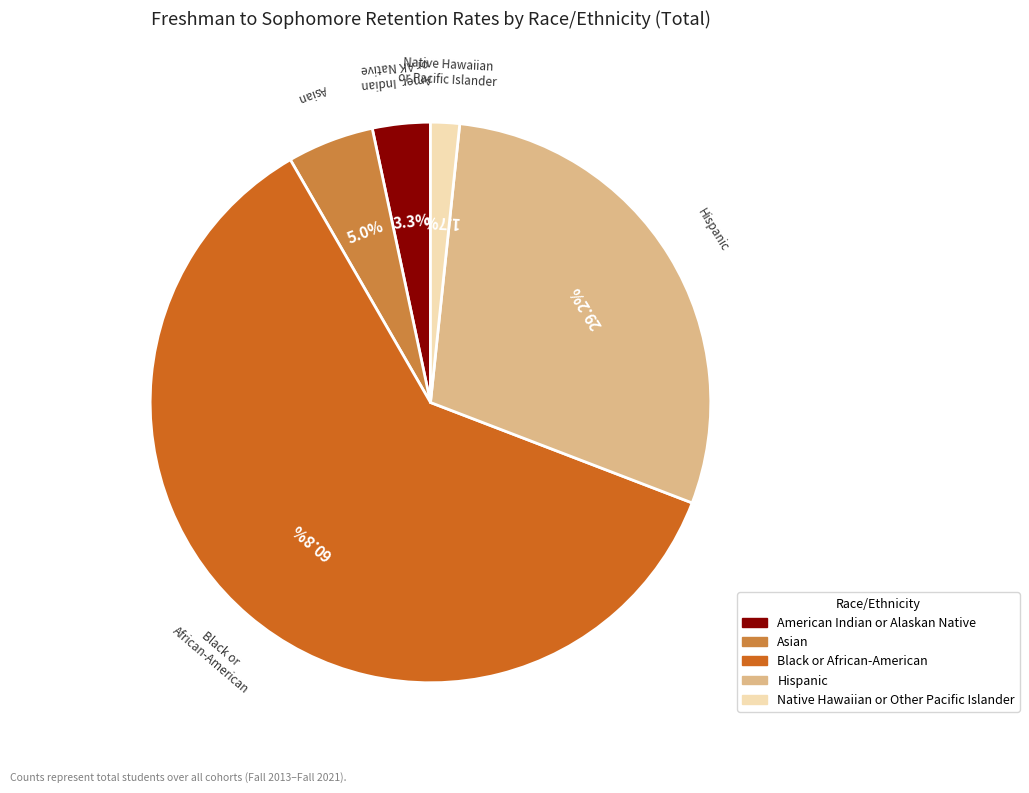

Count the number of slices in the pie.

5